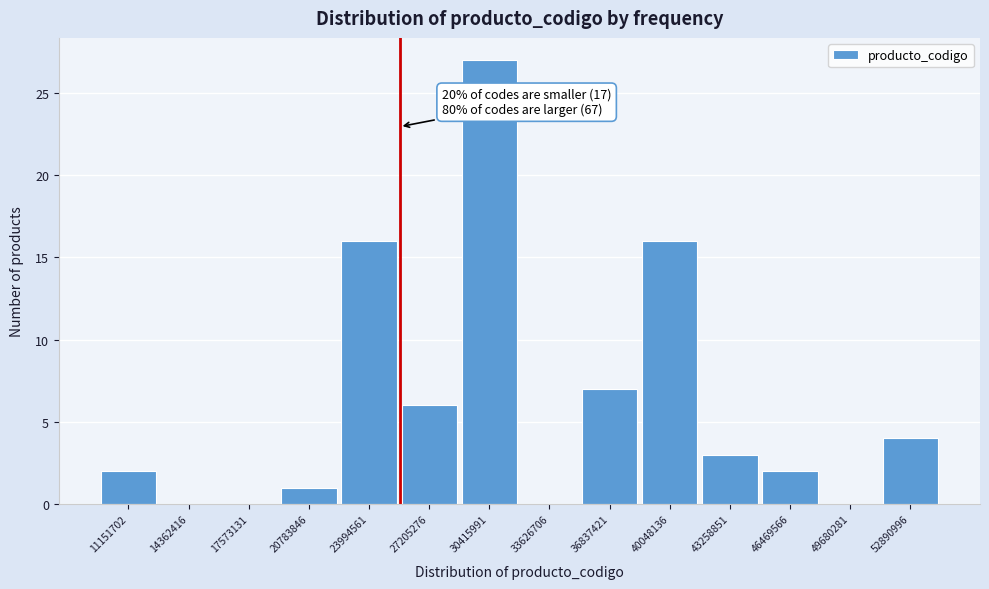

Reading left to right, transcribe all the data shown in this chart.

11151702=2	14362416=0	17573131=0	20783846=1	23994561=16	27205276=6	30415991=27	33626706=0	36837421=7	40048136=16	43258851=3	46469566=2	49680281=0	52890996=4